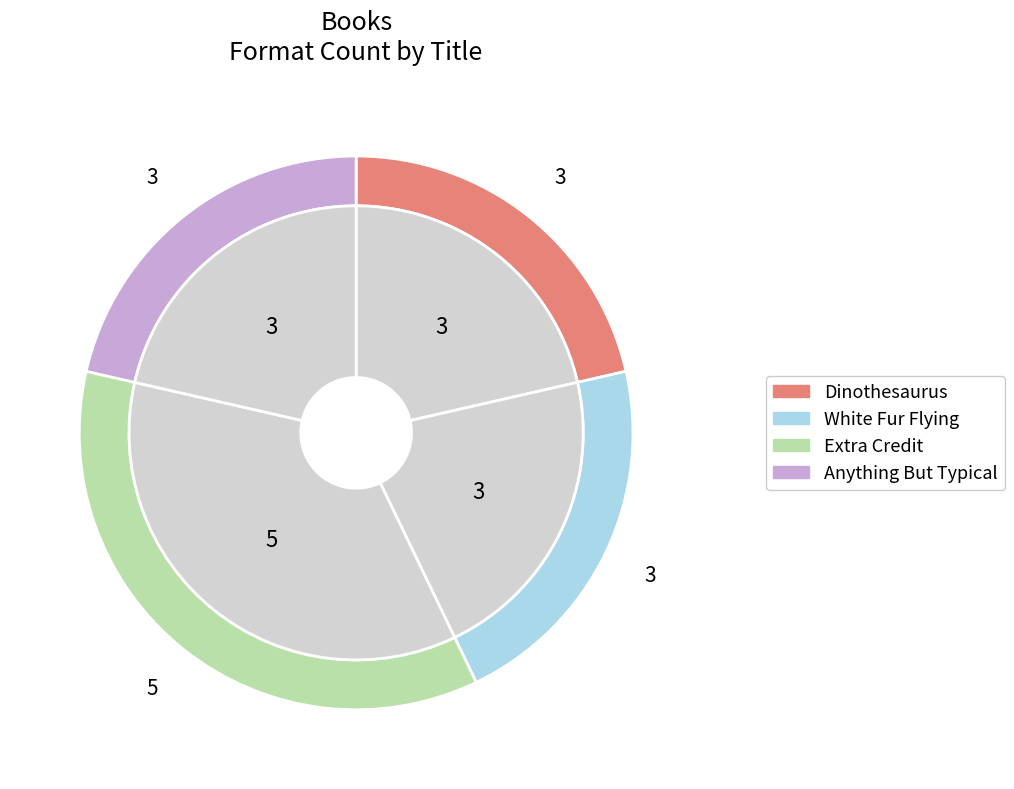

How many slices are in this pie chart?

4